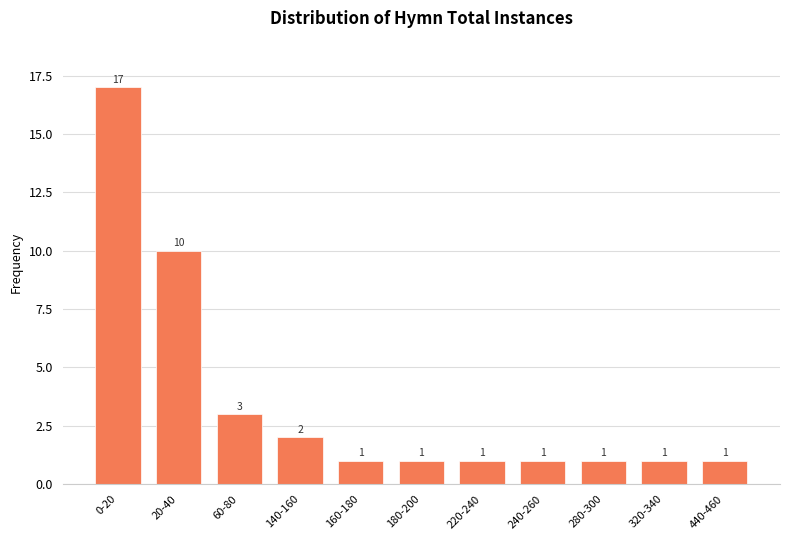

Reading left to right, transcribe all the data shown in this chart.

17	10	3	2	1	1	1	1	1	1	1